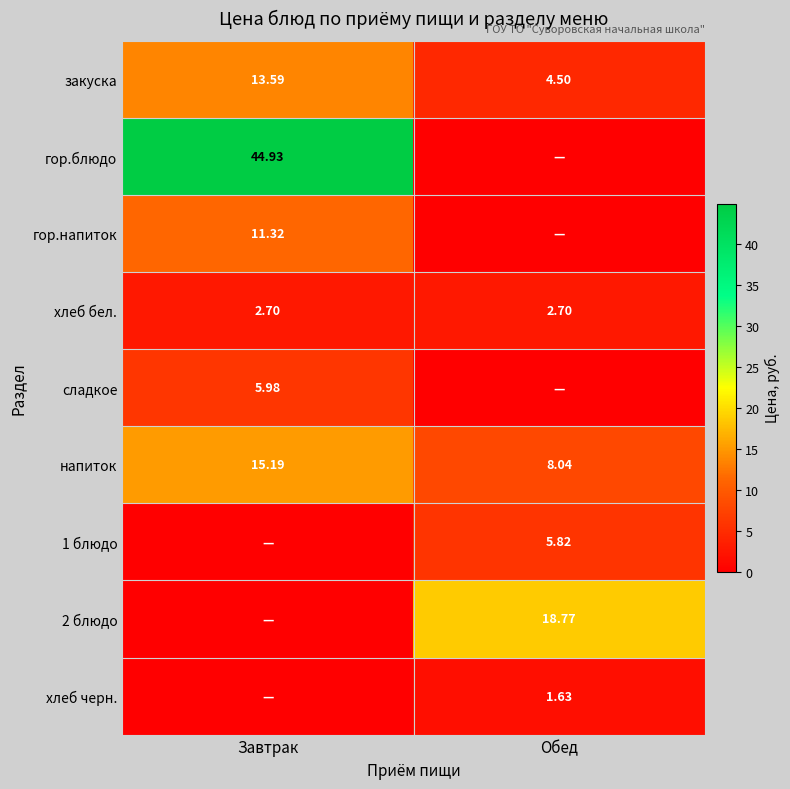

Where does the закуска series first go above 13?

Завтрак